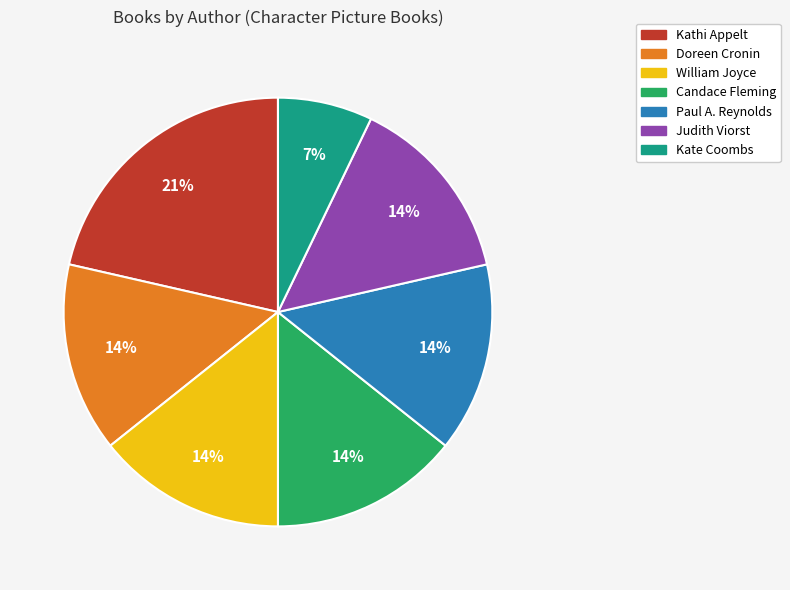

To the nearest percent, what is the combined percentage of Kate Coombs and Candace Fleming?

21%